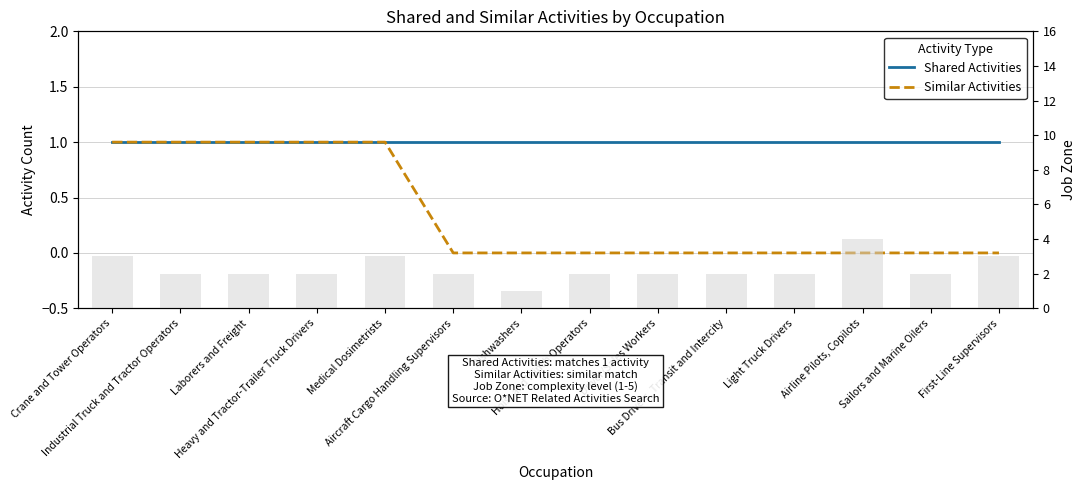

At which label is Job Zone closest to 2?

Industrial Truck and Tractor Operators